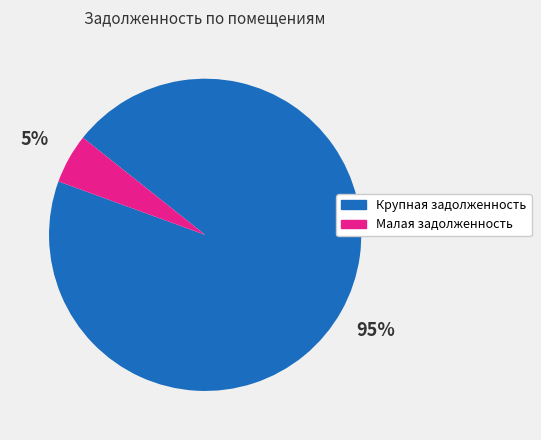

Which category has the smallest portion of the pie?

Малая задолженность